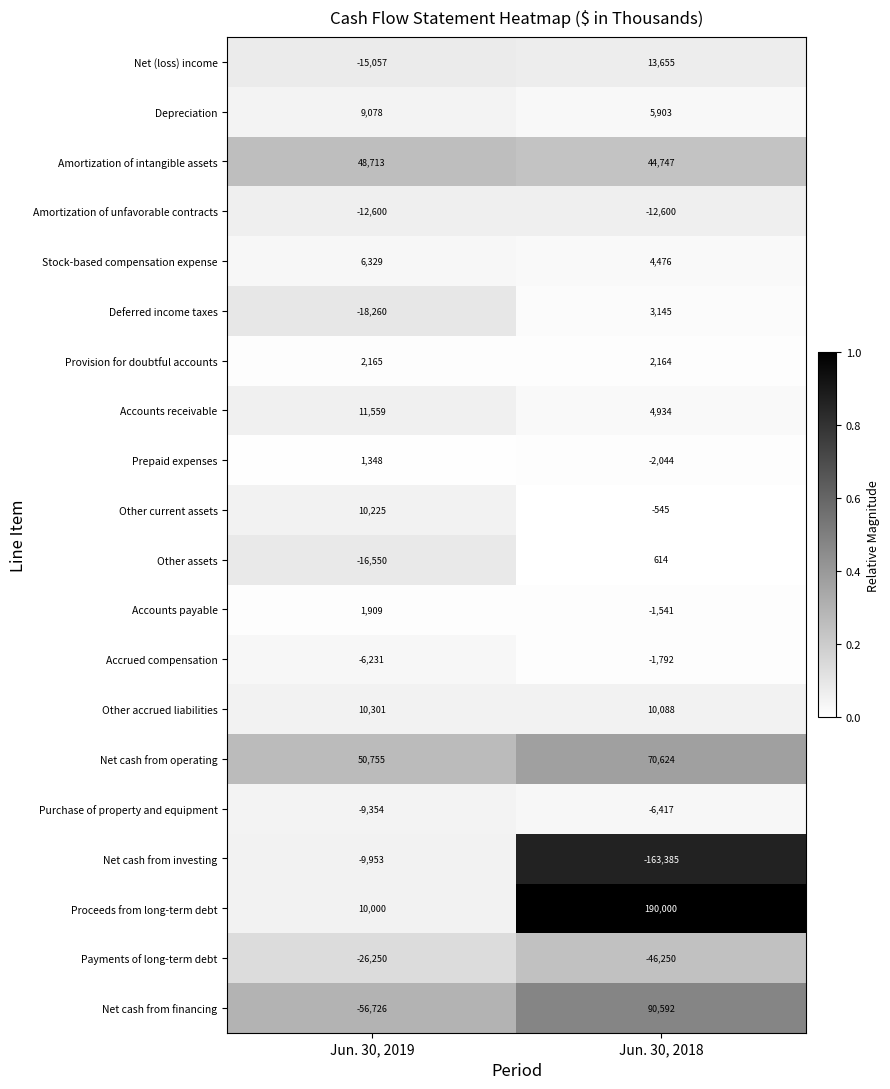

Is it true that Net cash from investing equals -3707 at Jun. 30, 2019?

False